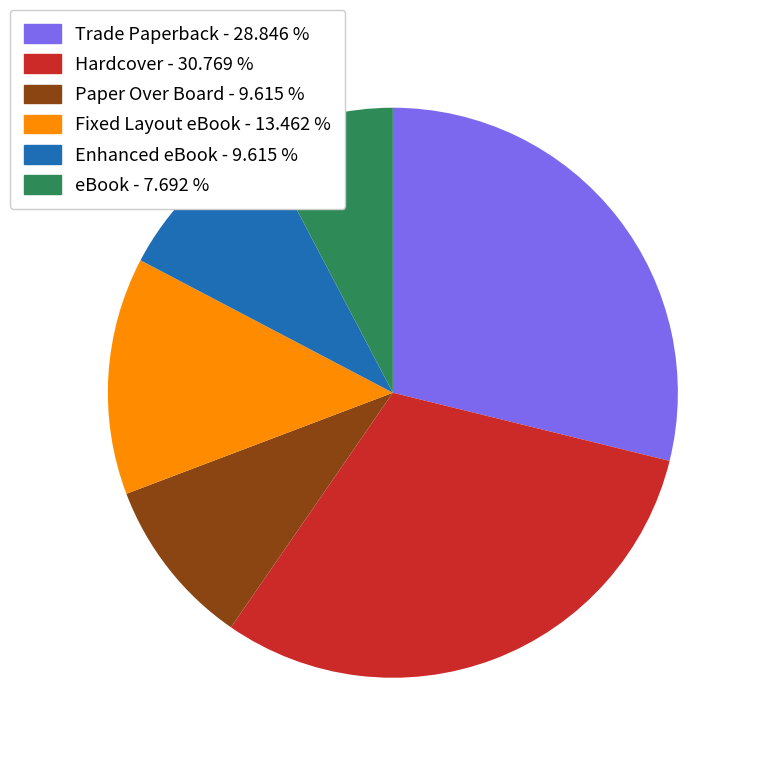

Between Enhanced eBook and Trade Paperback, which is larger?

Trade Paperback